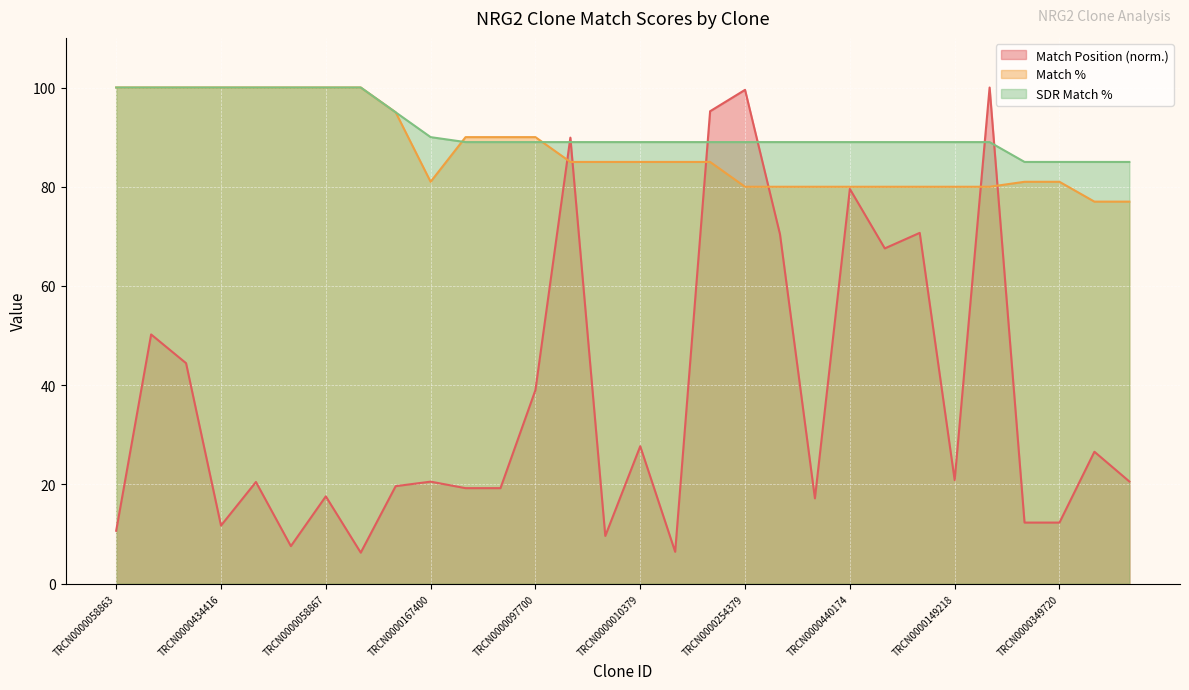

Which series has the largest total across all categories?

SDR Match %